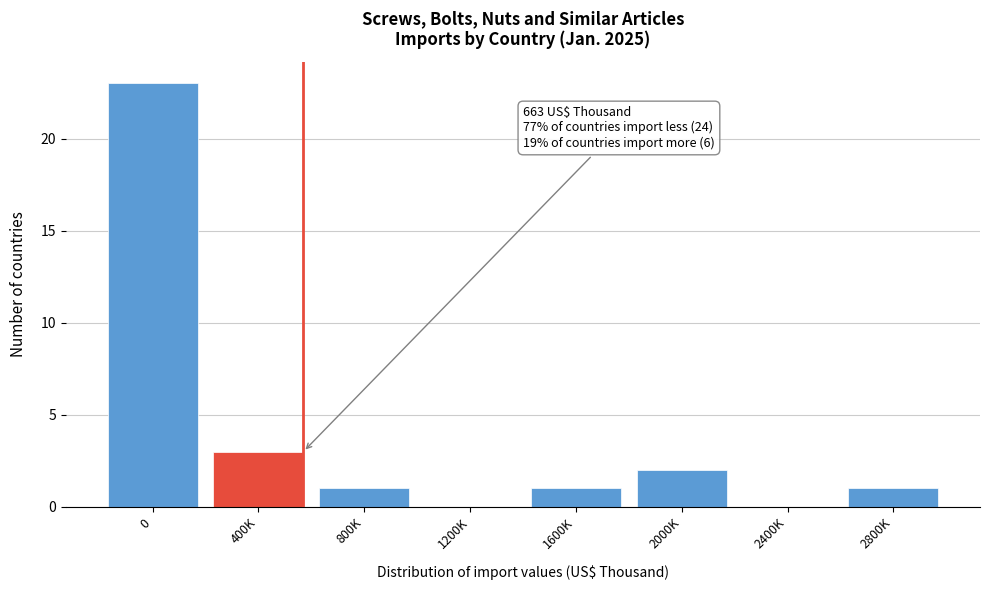

Reading right to left, transcribe all the data shown in this chart.

2800K=1	2400K=0	2000K=2	1600K=1	1200K=0	800K=1	400K=3	0=23